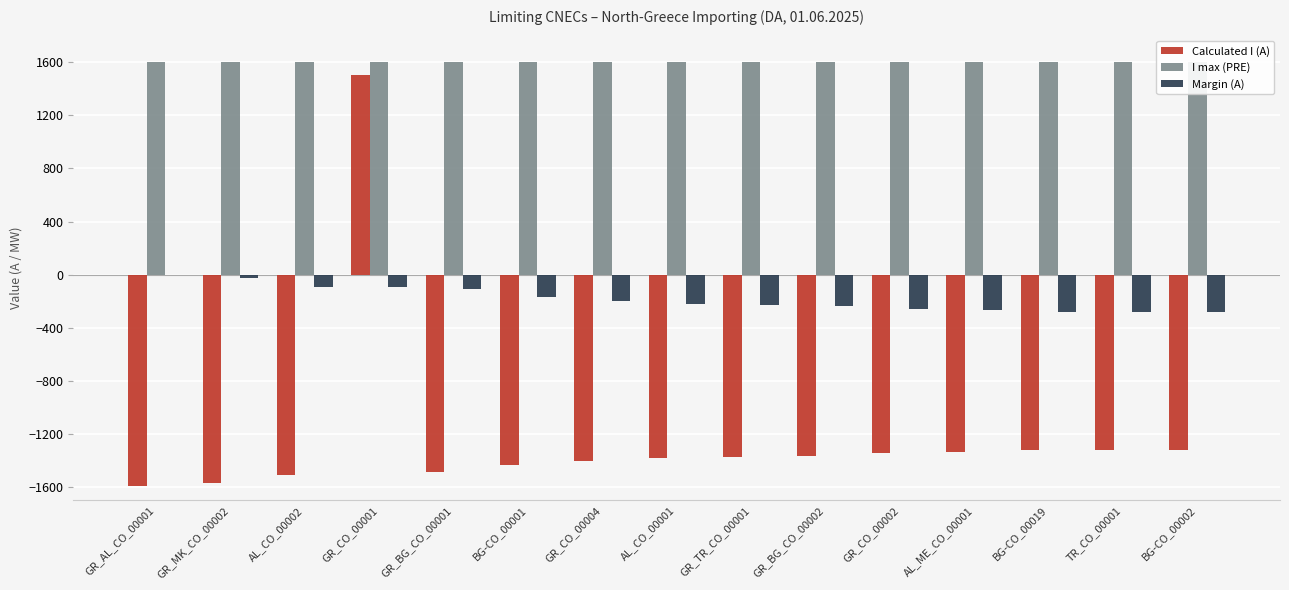

Is it true that Margin (A) equals -110 at GR_BG_CO_00001?

True